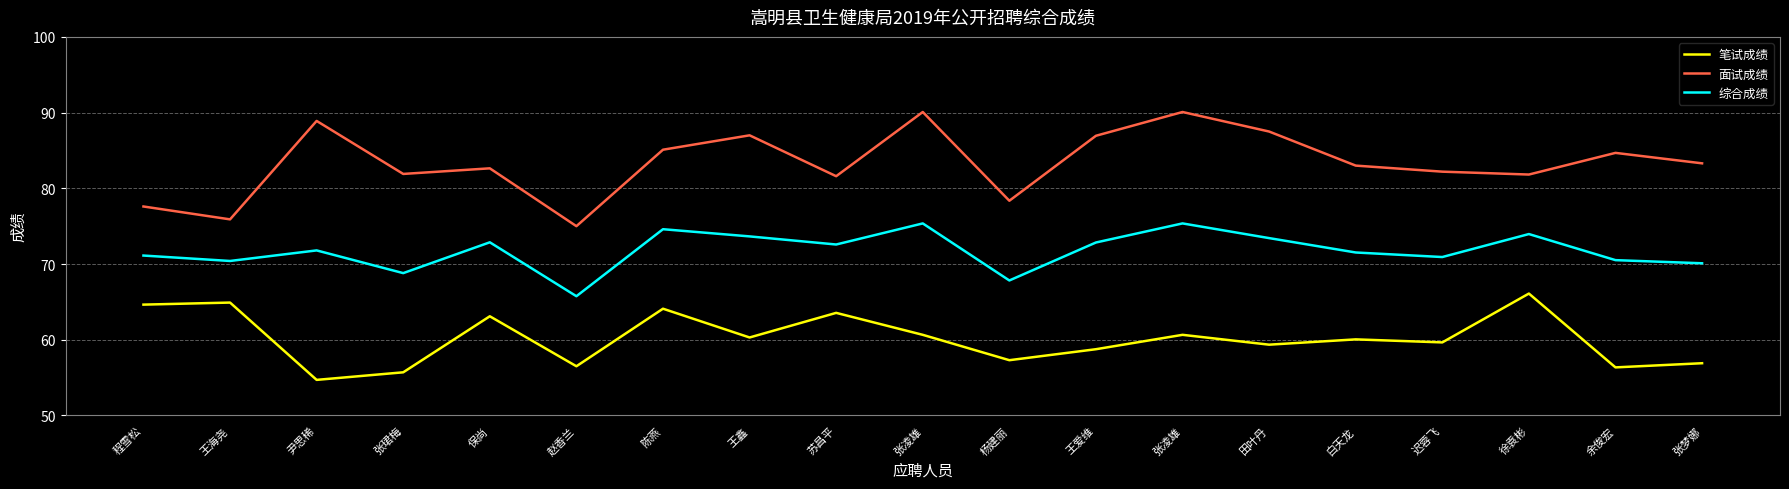

What are all the series names shown in the legend?

笔试成绩, 面试成绩, 综合成绩